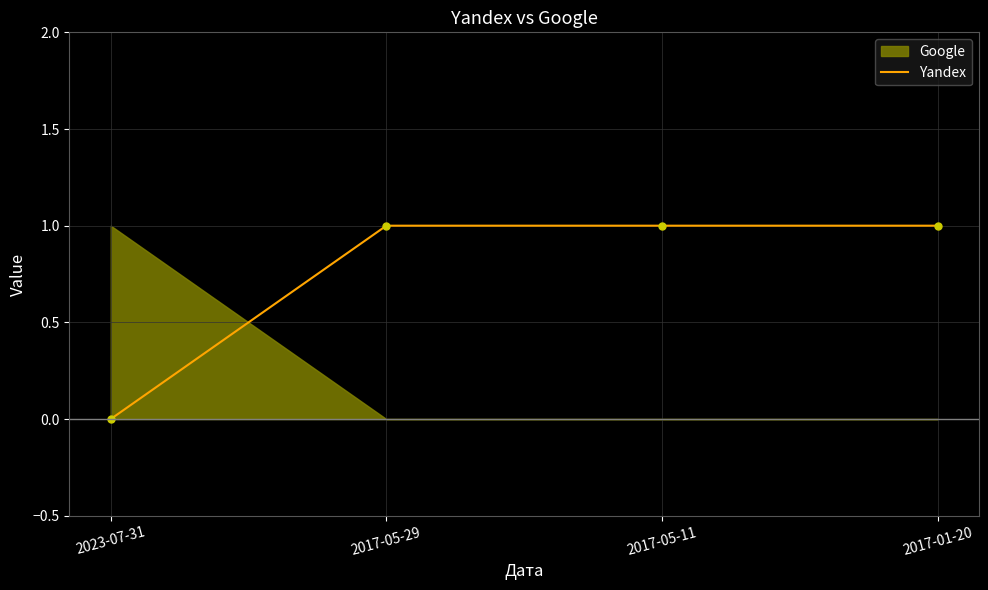

True or false: there are more than 0 points higher than both neighbors.

False